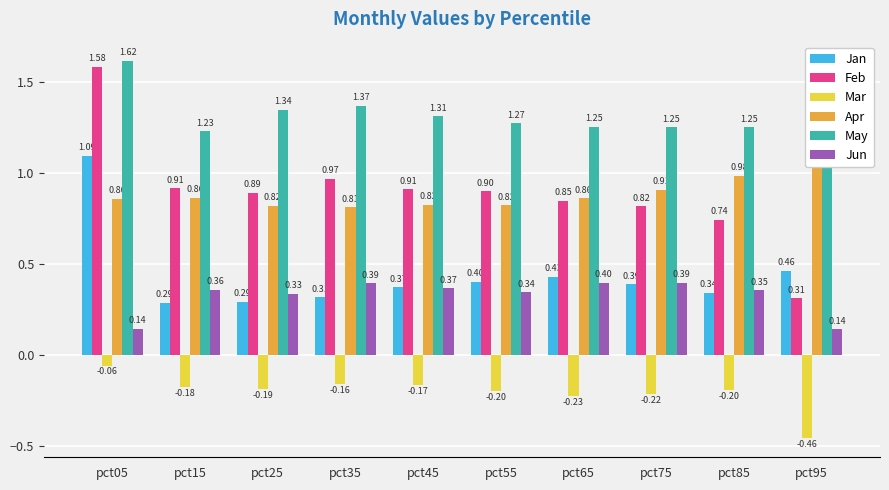

Reading left to right, list all the values displayed in this chart.

Jan: pct05=1.1	pct15=0.3	pct25=0.3	pct35=0.3	pct45=0.4	pct55=0.4	pct65=0.4	pct75=0.4	pct85=0.3	pct95=0.5
Feb: pct05=1.6	pct15=0.9	pct25=0.9	pct35=1.0	pct45=0.9	pct55=0.9	pct65=0.8	pct75=0.8	pct85=0.7	pct95=0.3
Mar: pct05=-0.1	pct15=-0.2	pct25=-0.2	pct35=-0.2	pct45=-0.2	pct55=-0.2	pct65=-0.2	pct75=-0.2	pct85=-0.2	pct95=-0.5
Apr: pct05=0.9	pct15=0.9	pct25=0.8	pct35=0.8	pct45=0.8	pct55=0.8	pct65=0.9	pct75=0.9	pct85=1.0	pct95=1.3
May: pct05=1.6	pct15=1.2	pct25=1.3	pct35=1.4	pct45=1.3	pct55=1.3	pct65=1.3	pct75=1.3	pct85=1.3	pct95=1.1
Jun: pct05=0.1	pct15=0.4	pct25=0.3	pct35=0.4	pct45=0.4	pct55=0.3	pct65=0.4	pct75=0.4	pct85=0.4	pct95=0.1